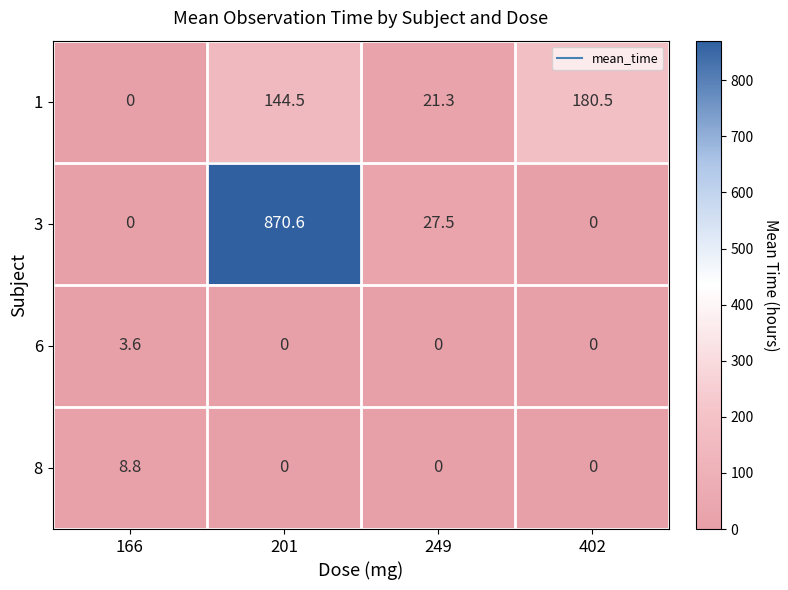

Where does the 1 series first go above 144?

201